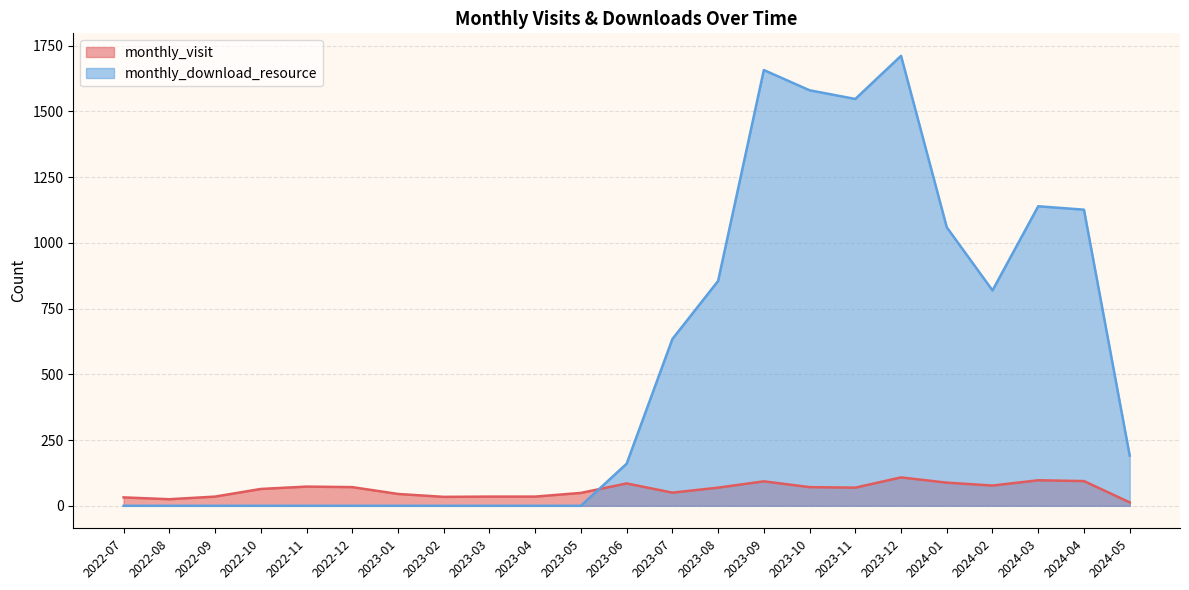

Reading left to right, extract all data points from this chart.

monthly_visit: 2022-07=32	2022-08=25	2022-09=35	2022-10=64	2022-11=73	2022-12=71	2023-01=45	2023-02=34	2023-03=35	2023-04=35	2023-05=49	2023-06=85	2023-07=50	2023-08=69	2023-09=93	2023-10=71	2023-11=69	2023-12=108	2024-01=88	2024-02=77	2024-03=97	2024-04=94	2024-05=13
monthly_download_resource: 2022-07=0	2022-08=0	2022-09=0	2022-10=0	2022-11=0	2022-12=0	2023-01=0	2023-02=0	2023-03=0	2023-04=0	2023-05=0	2023-06=160	2023-07=634	2023-08=855	2023-09=1657	2023-10=1580	2023-11=1547	2023-12=1711	2024-01=1059	2024-02=819	2024-03=1139	2024-04=1126	2024-05=191